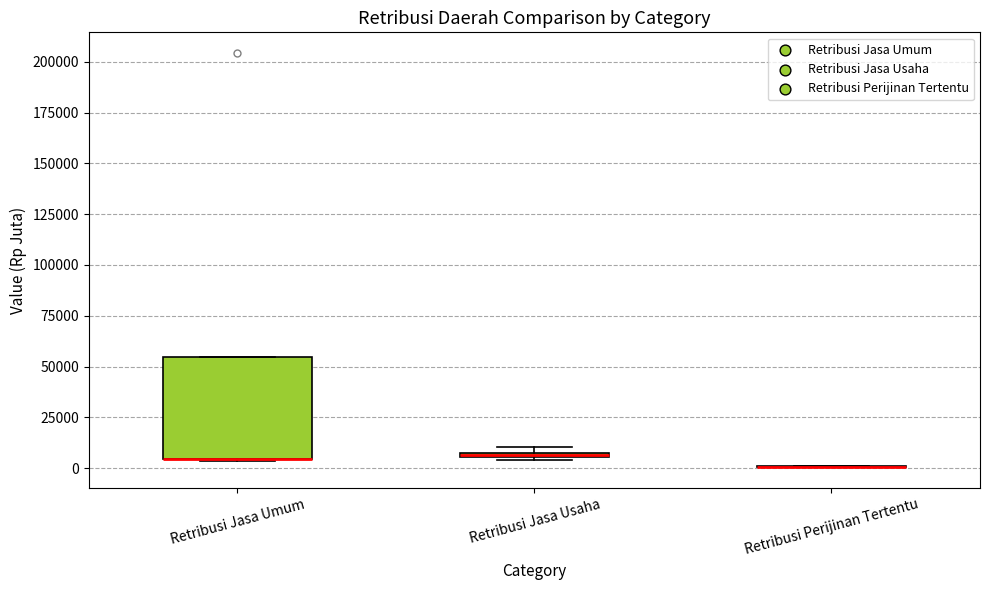

Where is the lower edge of the box for Retribusi Jasa Umum on the y-axis? The values are not printed on the chart, so give them approximately, as read against the axis.

5000